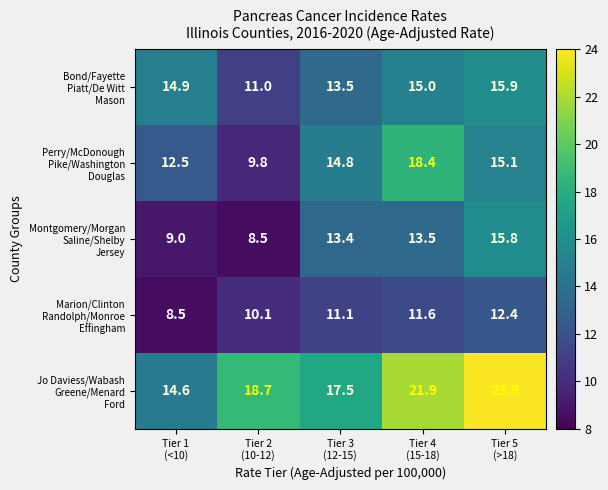

What is the minimum value shown in the chart?

8.5